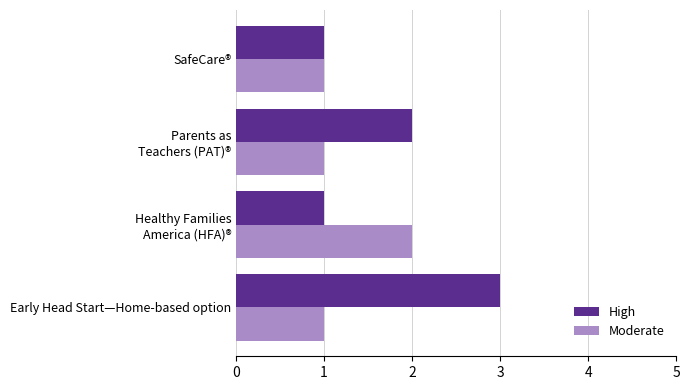

What is the maximum value shown in the chart?

3